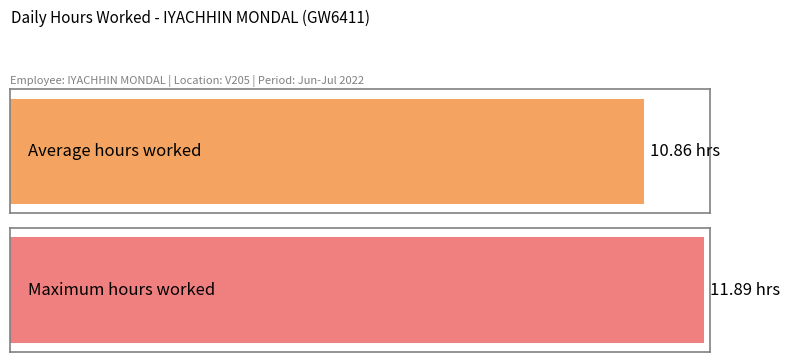

Does the chart contain any negative values?

No